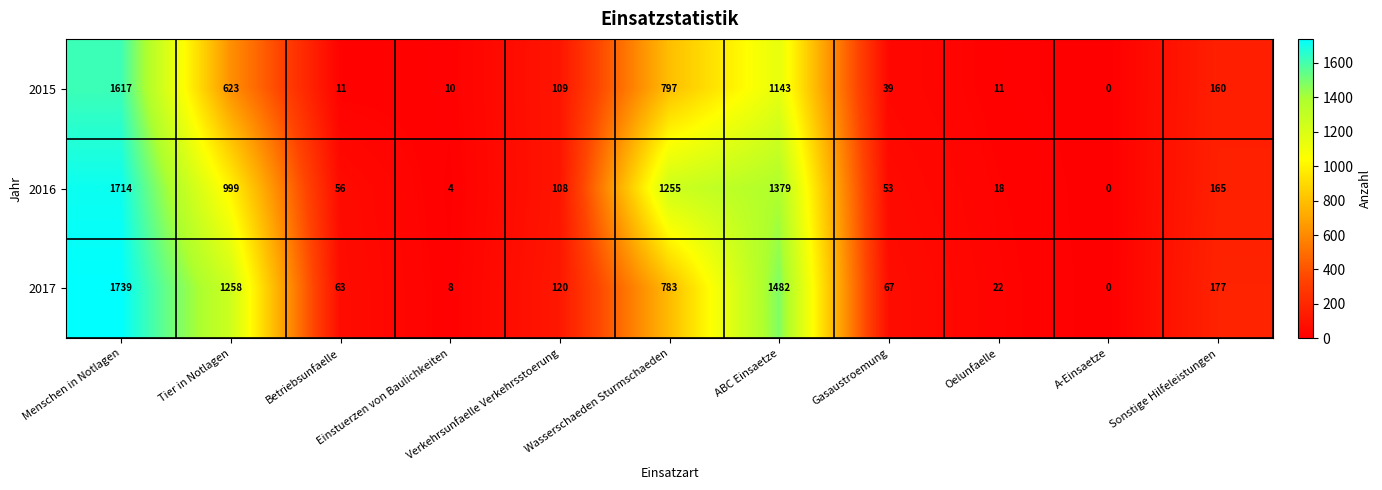

What is the difference between the maximum and minimum values in the 2016 series?

1714